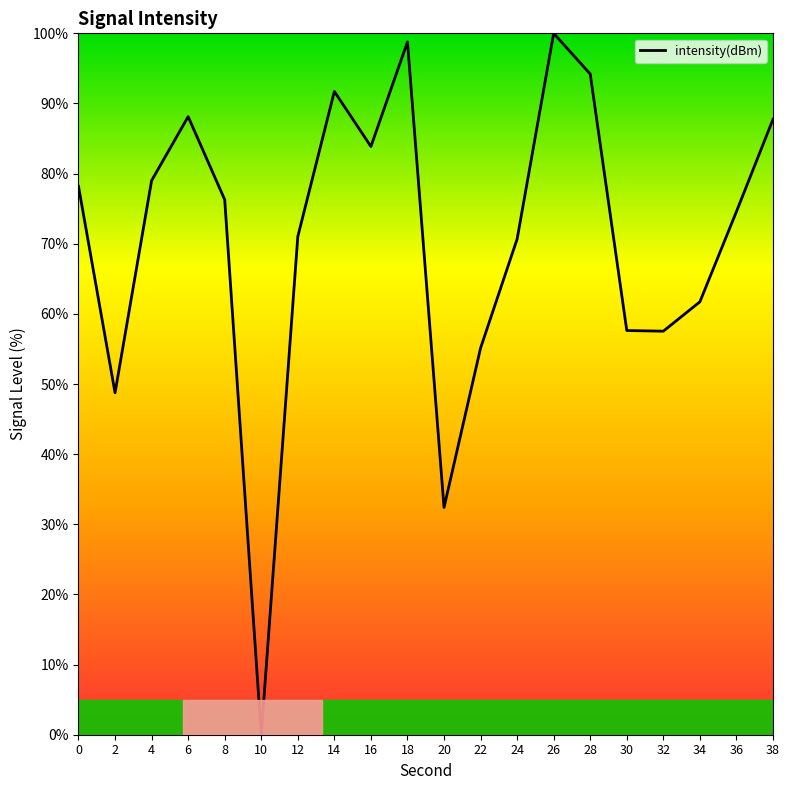

Read the value at 36.

74.6